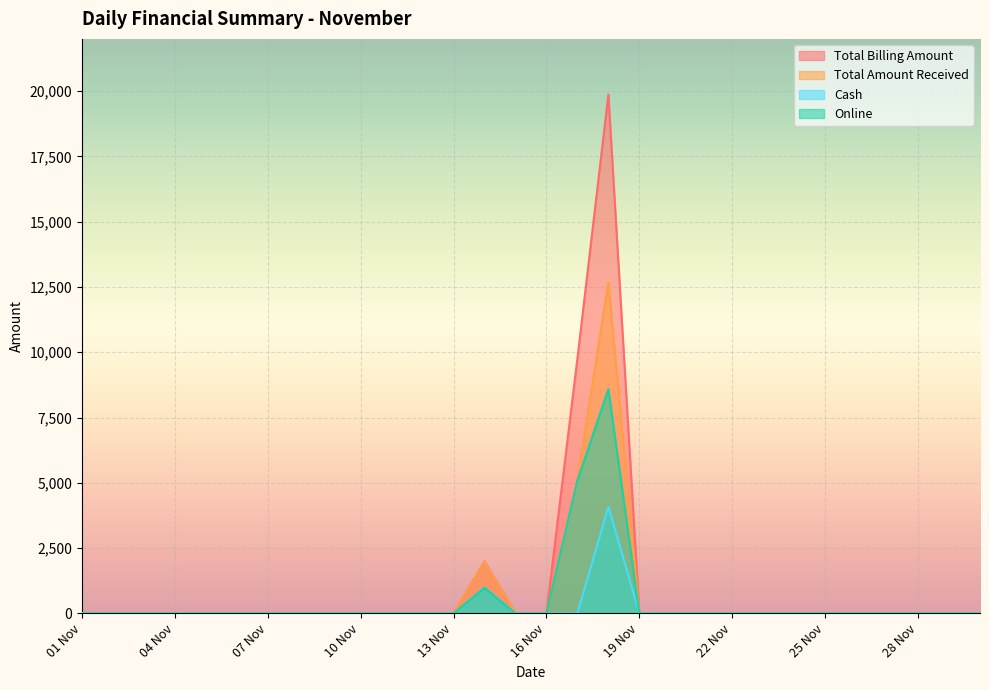

At how many categories does at least one series exceed 18908?

1